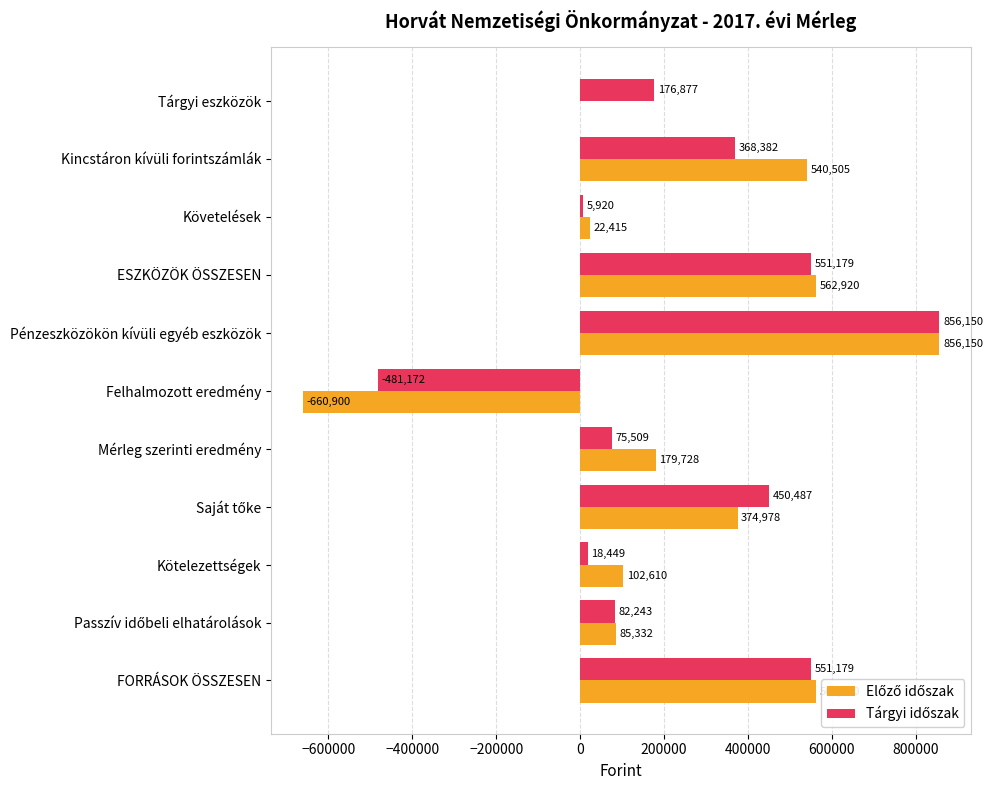

At which category does the chart reach its peak across all series?

Pénzeszközökön kívüli egyéb eszközök